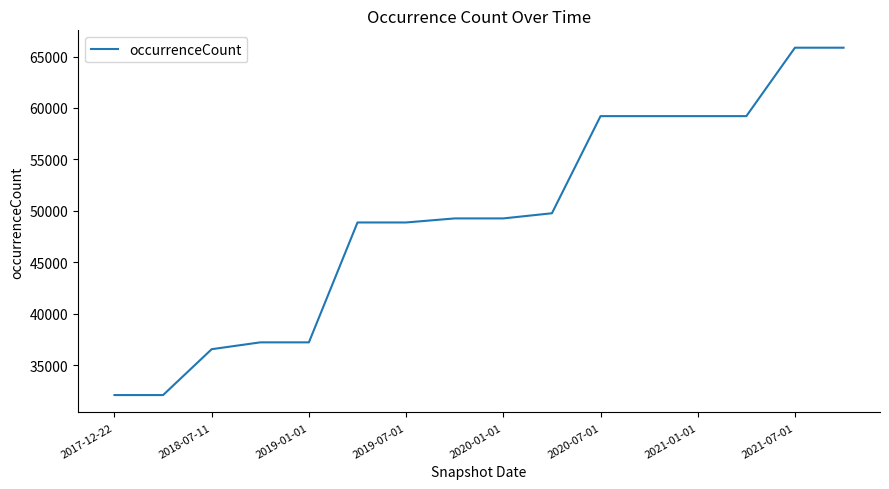

Reading left to right, extract all data points from this chart.

32095	32095	36555	37219	37219	48873	48873	49267	49267	49768	59209	59209	59209	59209	65861	65861